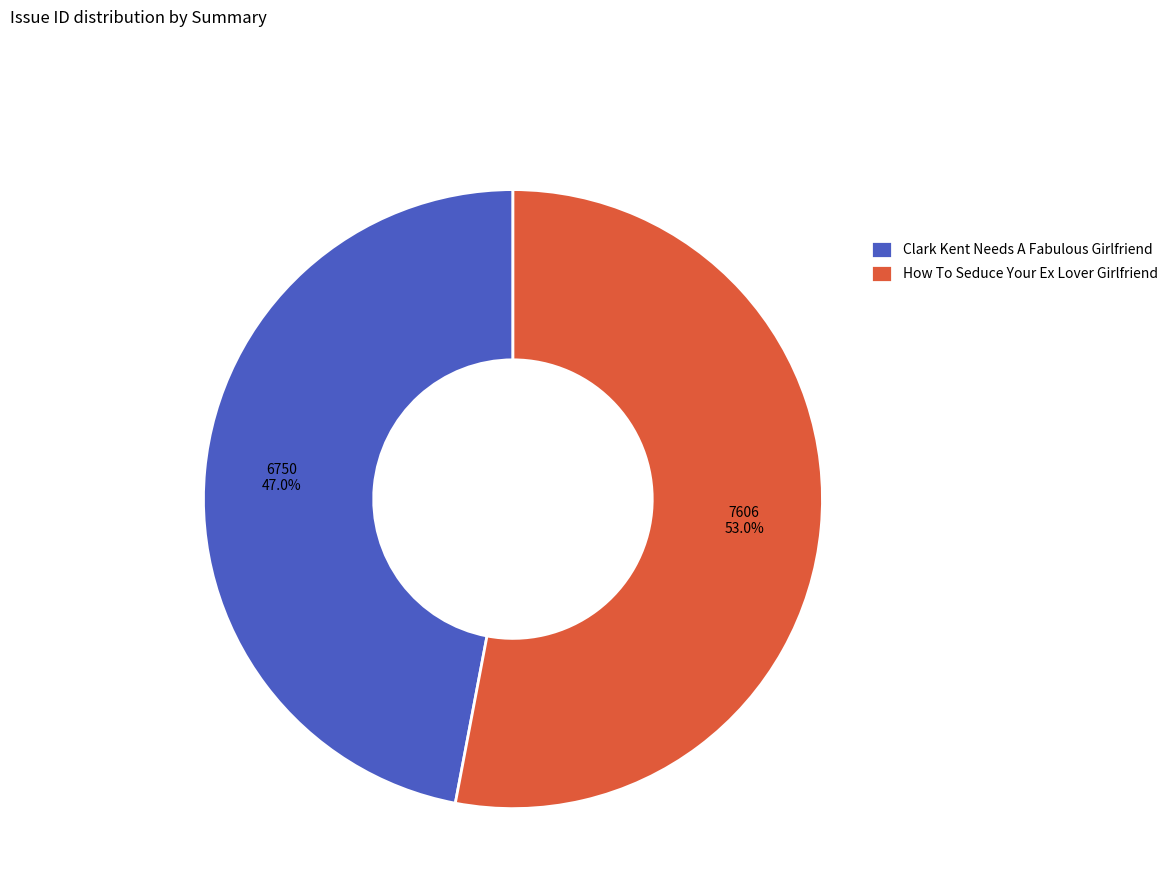

Is it true that Clark Kent Needs A Fabulous Girlfriend is 35% of the pie?

False